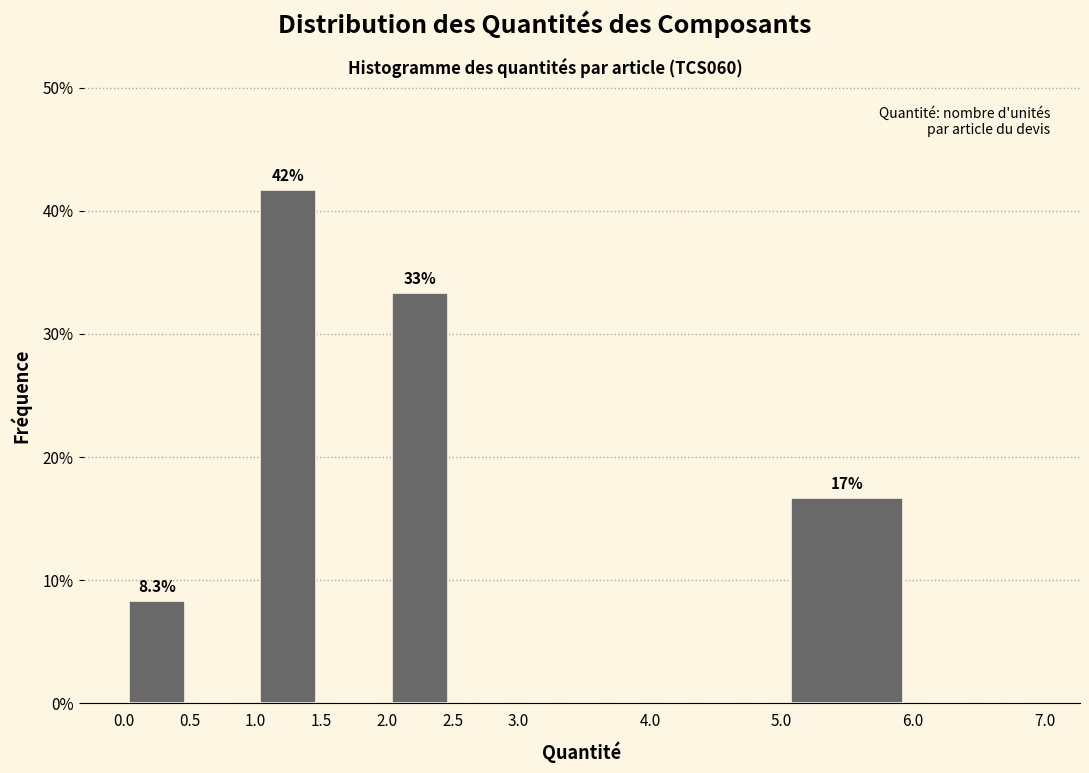

Which range on the x-axis has the tallest bar?

1.0 to 1.5